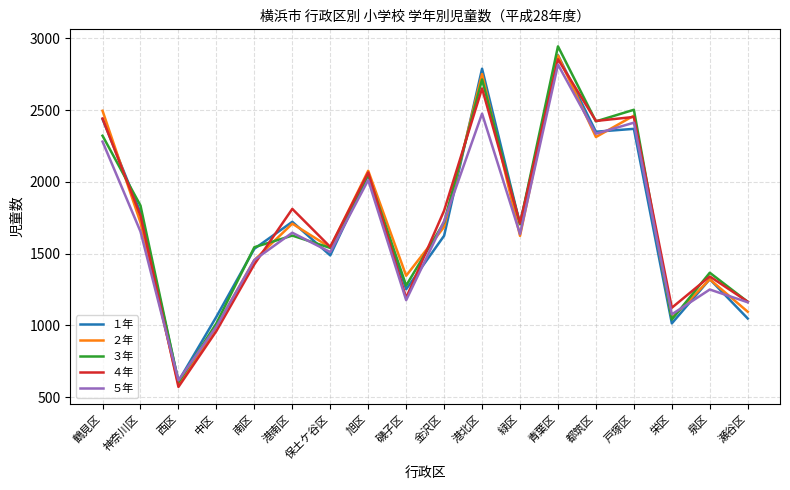

What is the total value across all series at 金沢区?

8557